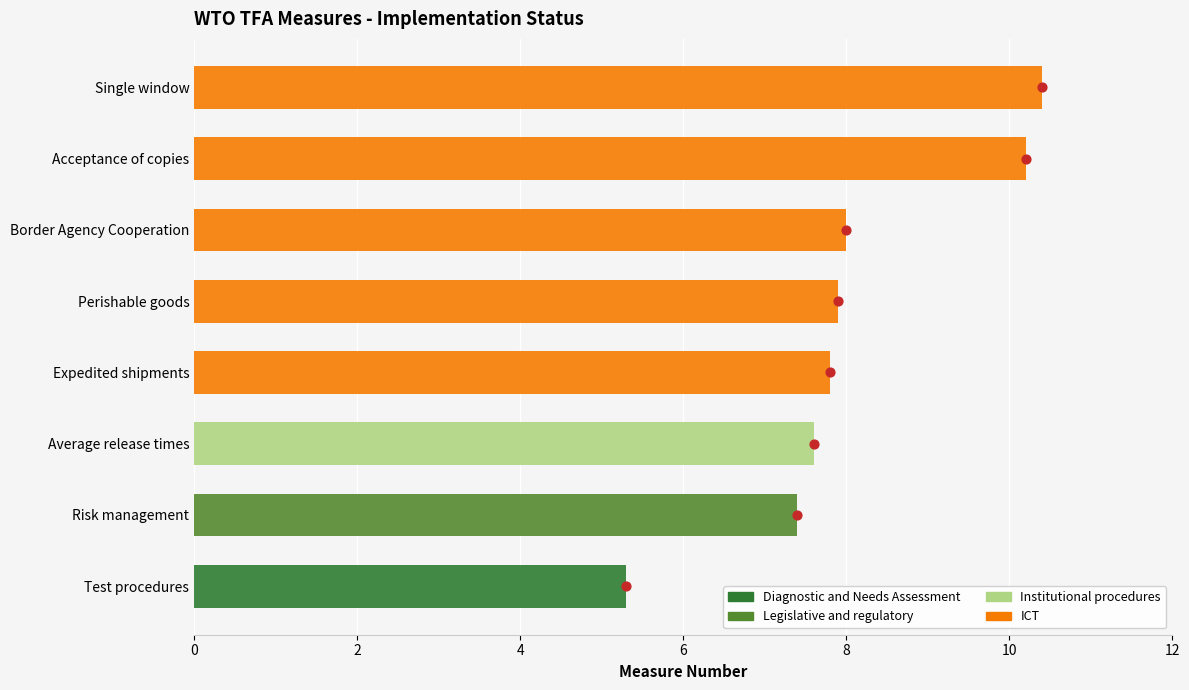

Which series contains the highest Y value?

ICT